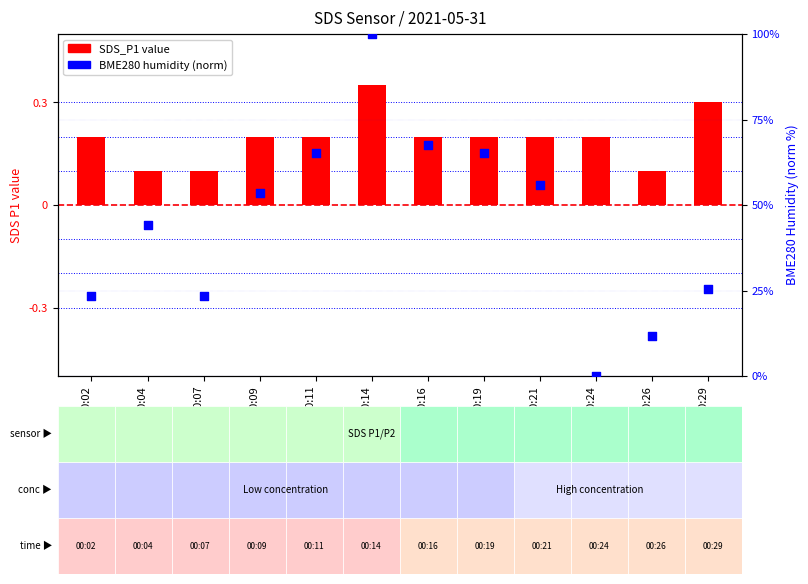

What is the total value across all series at 00:02?

23.5